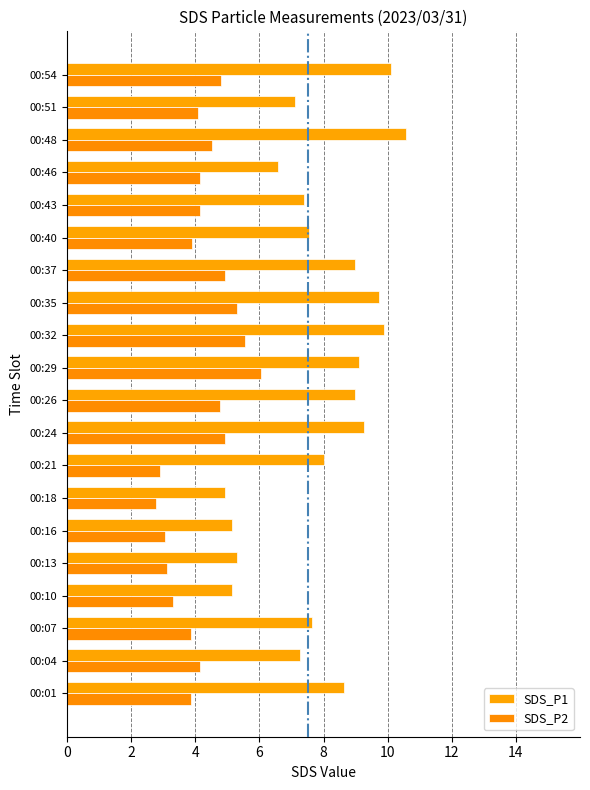

What is the difference between the second highest and minimum values in the SDS_P1 series?

5.2